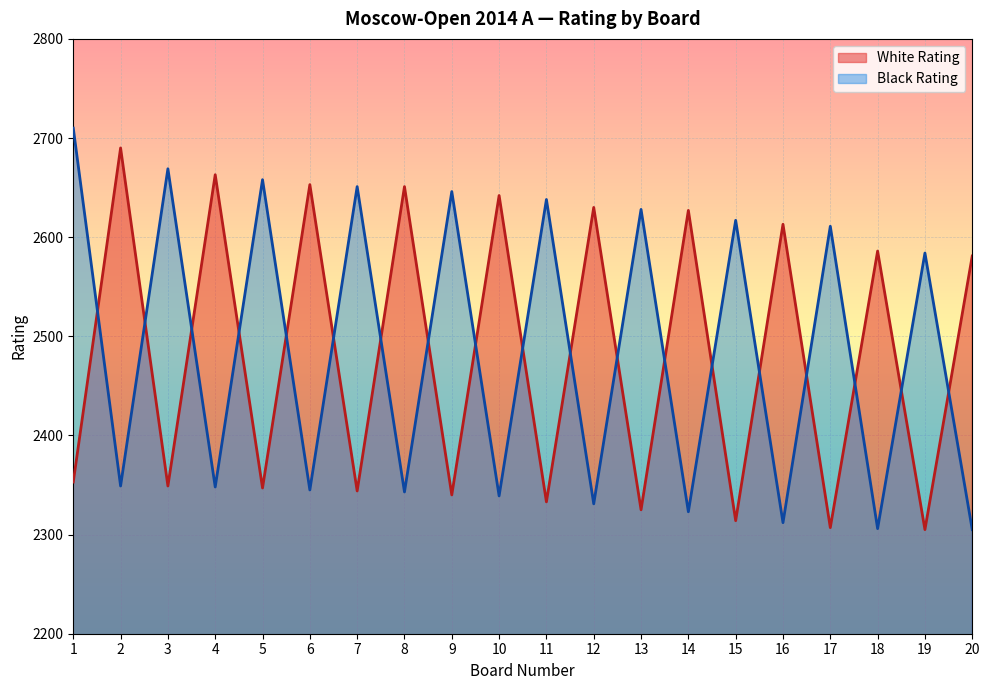

Which category has the lowest value across all series?

19